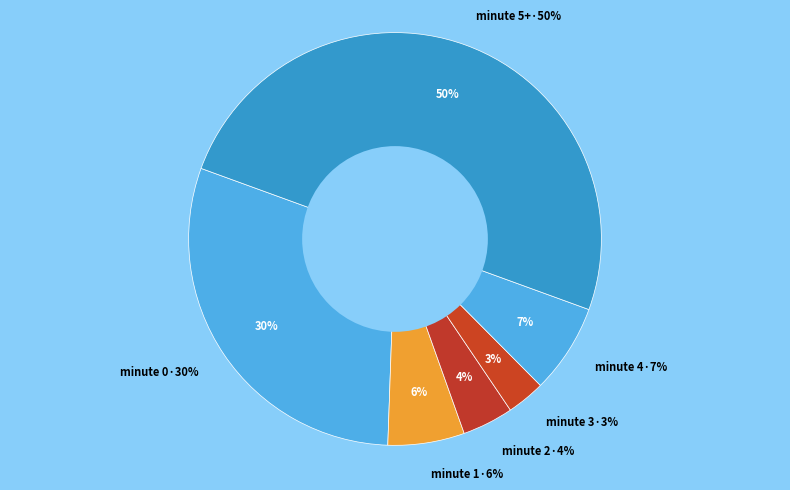

What is the change in value from minute-3 to minute-4?

+4